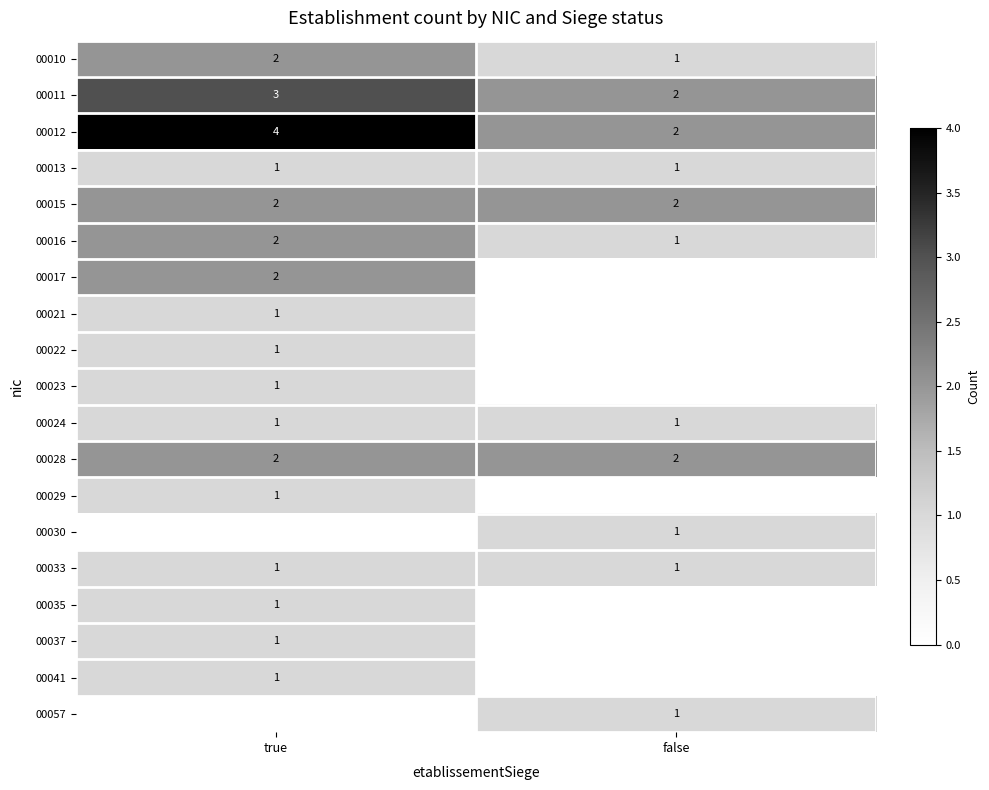

What is the total value across all series at true?

27